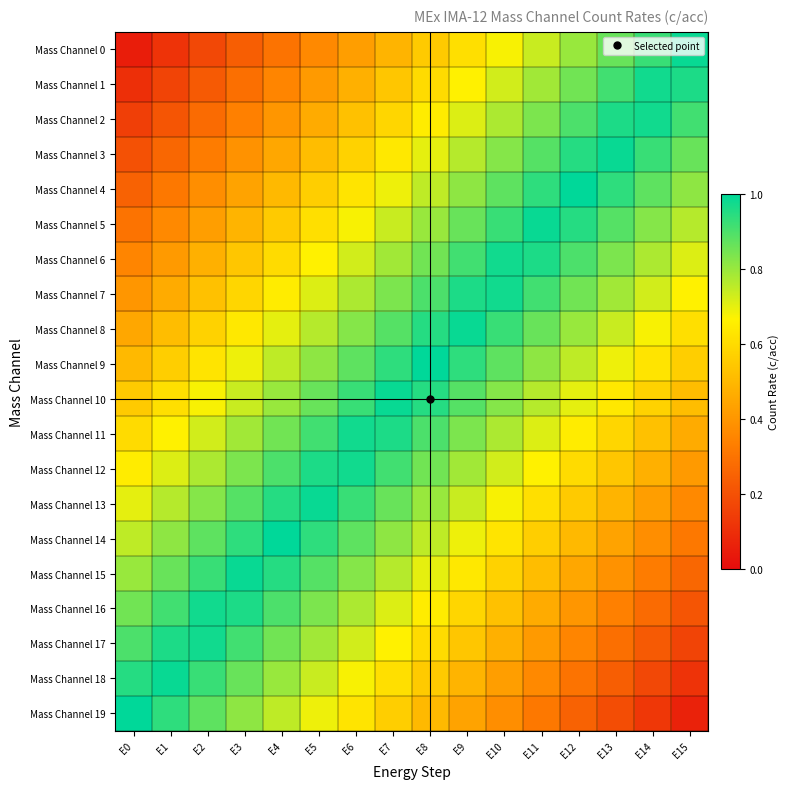

What is the maximum value shown in the chart?

1.0